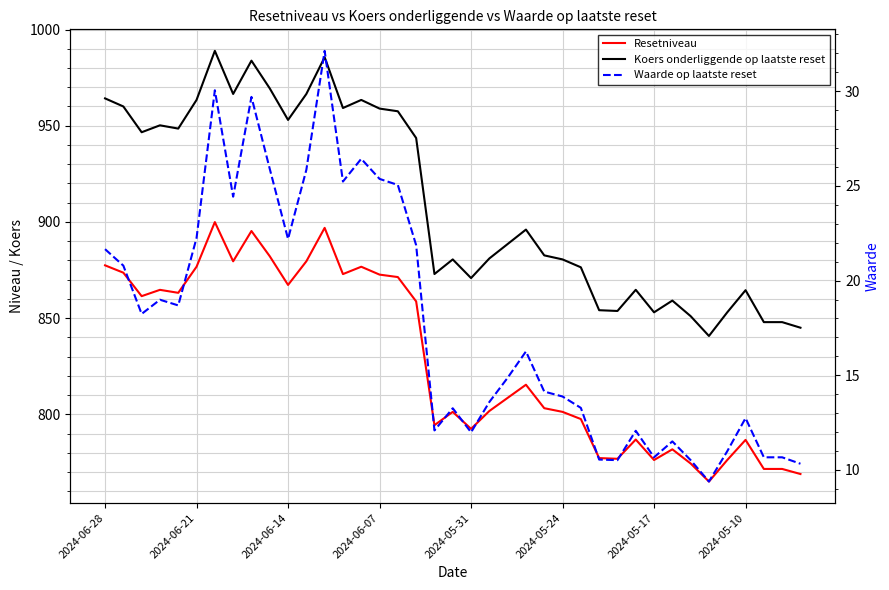

What is the sum of all Waarde op laatste reset values?

688.8